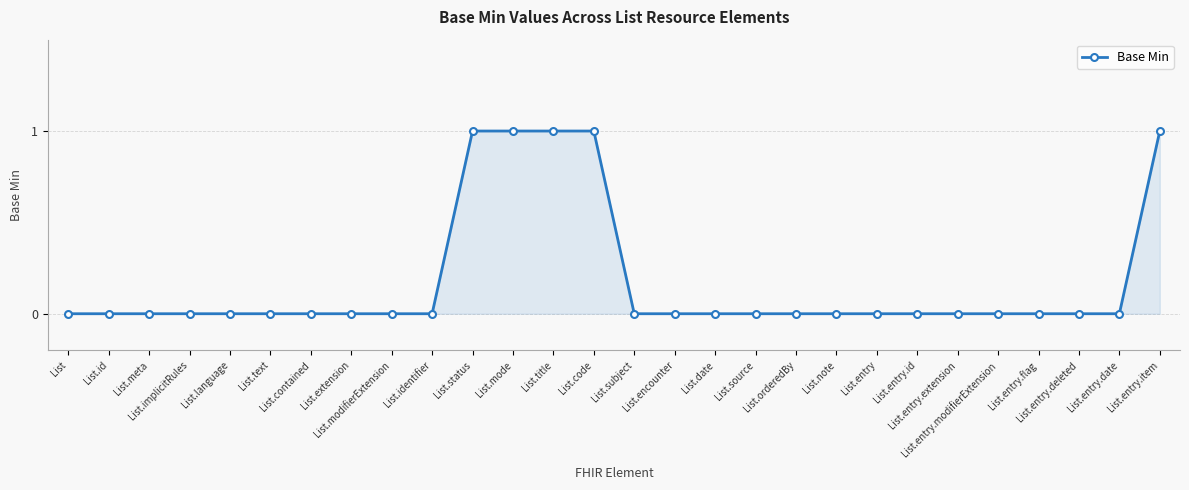

Count the number of categories in the chart.

28